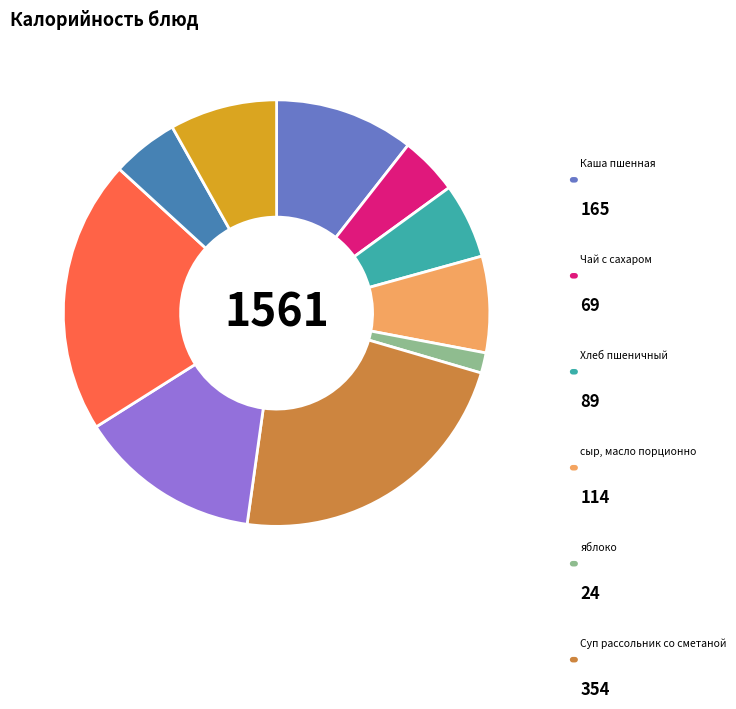

Does any single category account for the majority?

No